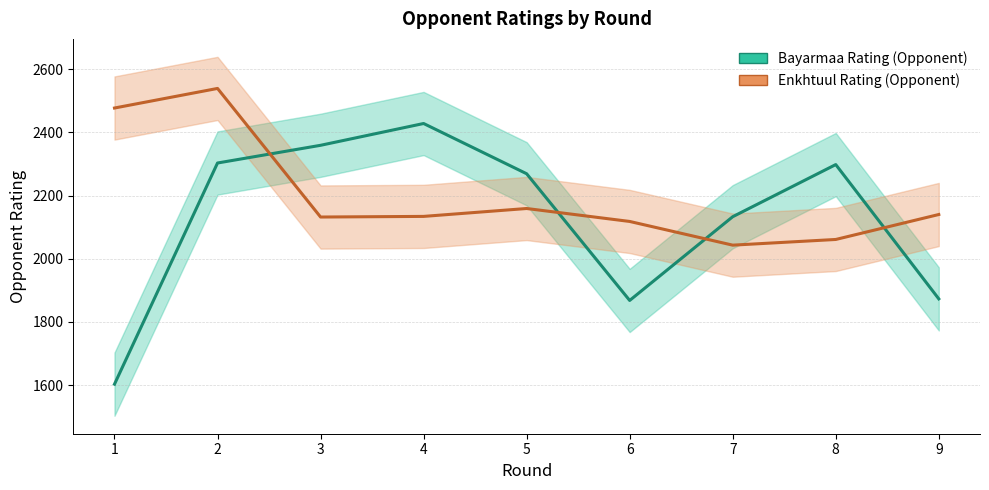

Which label corresponds to the largest value in the chart?

2